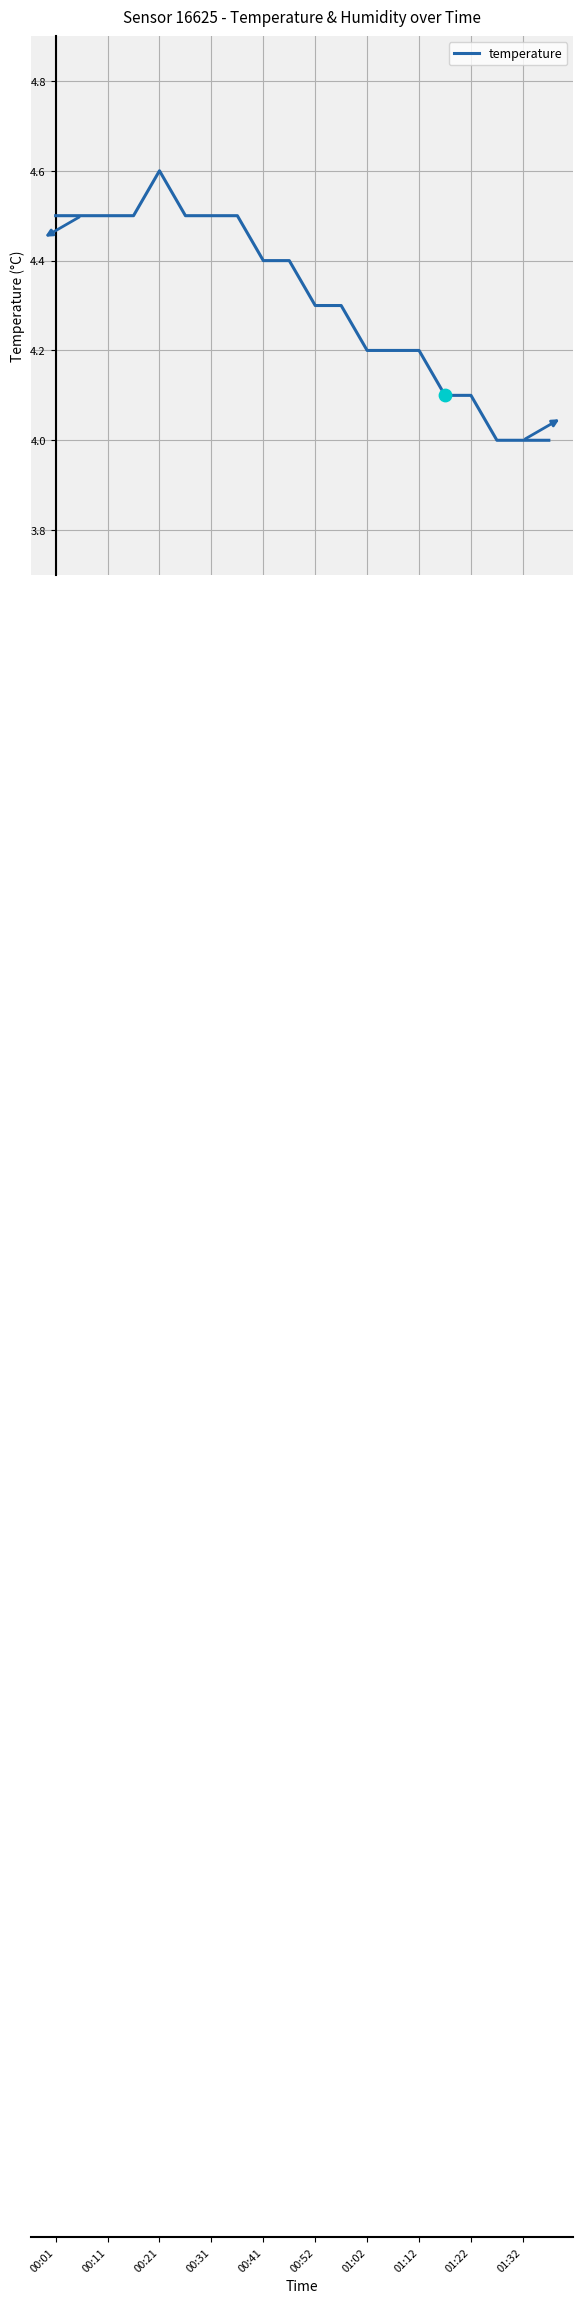

What is the difference between the maximum and minimum values?

0.6